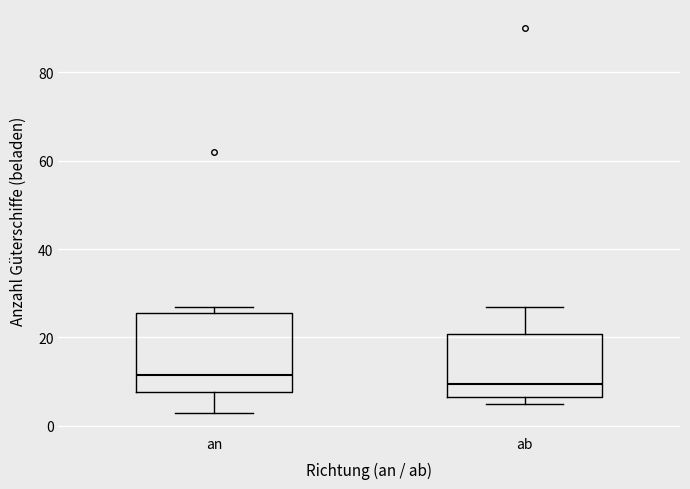

Reading left to right, transcribe this box plot: for each box, give where its median line is, the range the box spans, and where its two whiskers end, as read against the y-axis. The values are not printed on the chart, so give them approximately, as read against the axis.

an: median 12, box 8 to 26, whiskers 4 to 28
ab: median 10, box 6 to 20, whiskers 6 (just below the box's lower edge) to 28